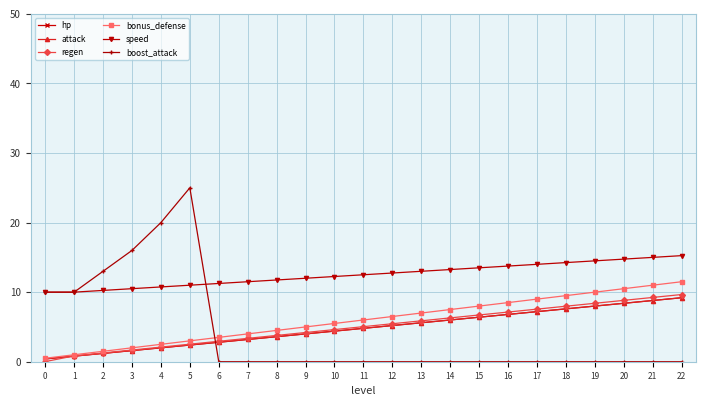

Count the boost_attack values in the range 0 to 10.

19